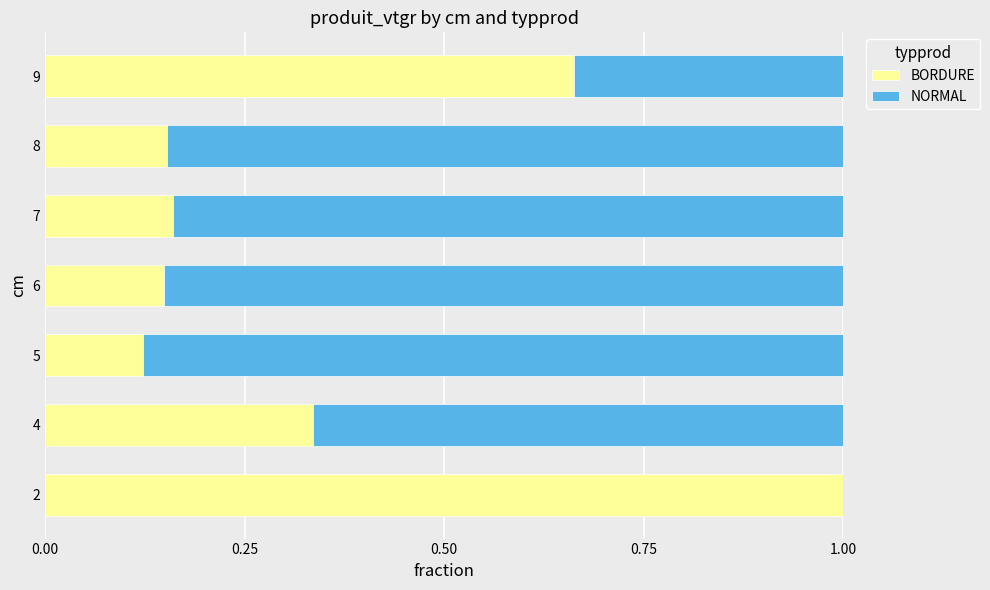

Is it true that BORDURE equals 0.1 at 4?

False